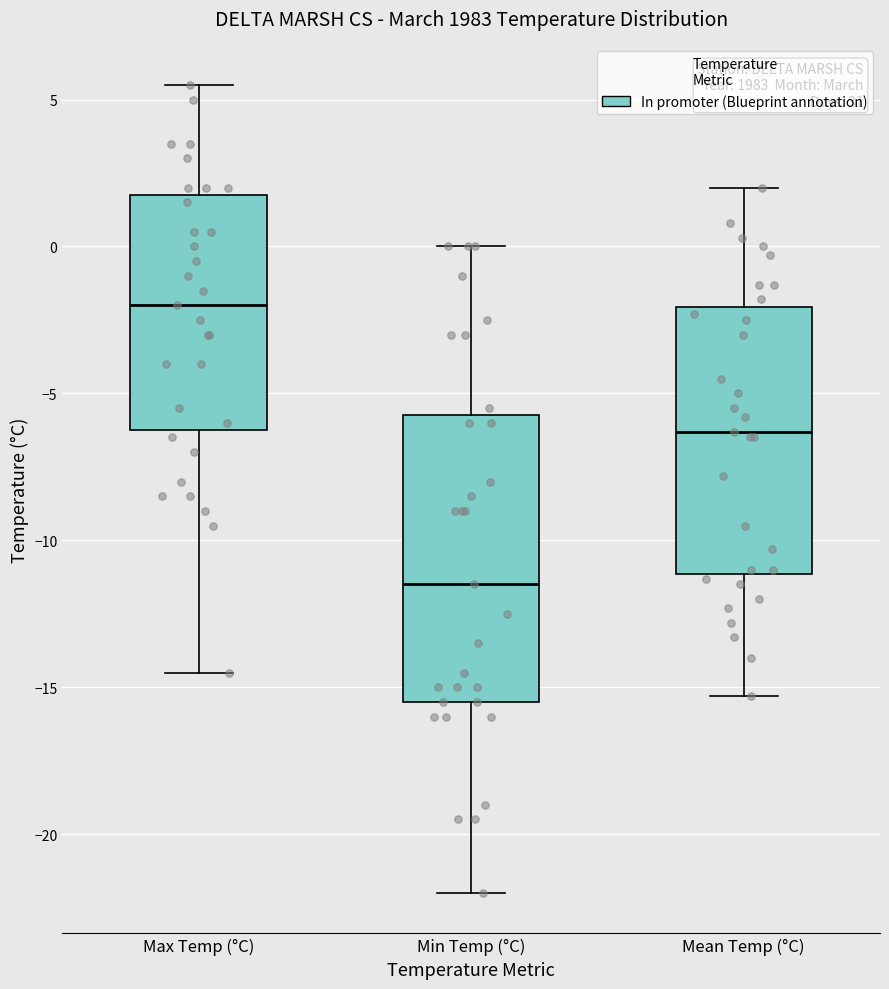

Reading left to right, read every box against the y-axis: the position of its median line, the range the box covers, and the ends of its whiskers. The values are not printed on the chart, so give them approximately, as read against the axis.

Max Temp (°C): median -2.0, box -6.0 to 2.0, whiskers -14.5 to 5.5
Min Temp (°C): median -11.5, box -15.5 to -5.5, whiskers -22.0 to 0.0
Mean Temp (°C): median -6.5, box -11.0 to -2.0, whiskers -15.5 to 2.0